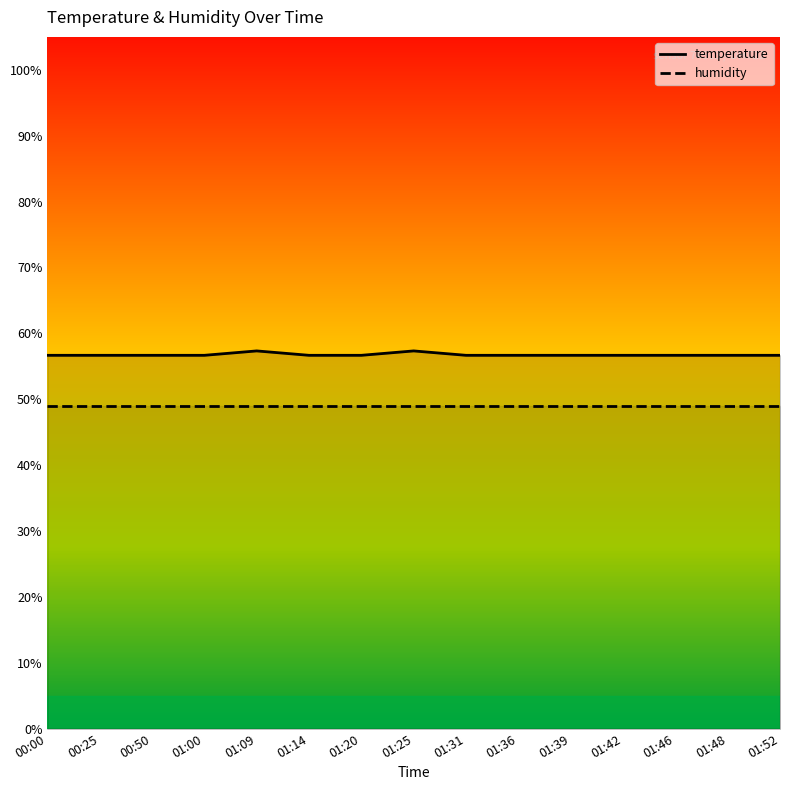

True or false: temperature and humidity cross at least once.

False